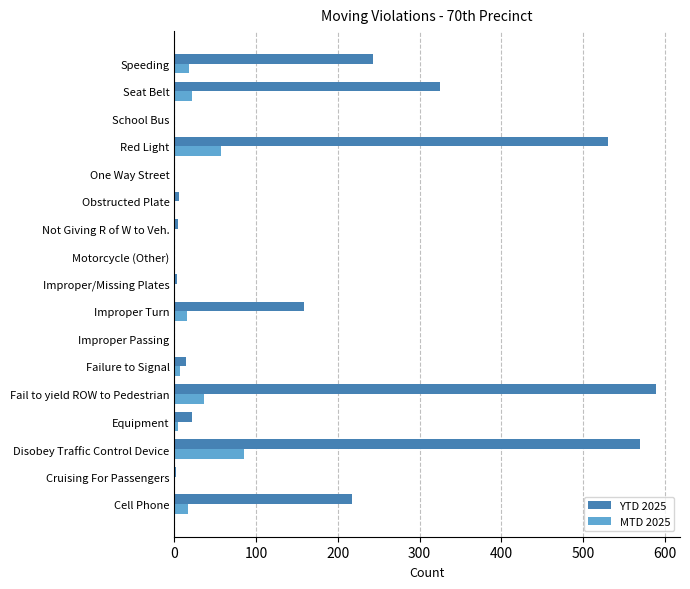

What value does the MTD 2025 series have at Speeding?

18